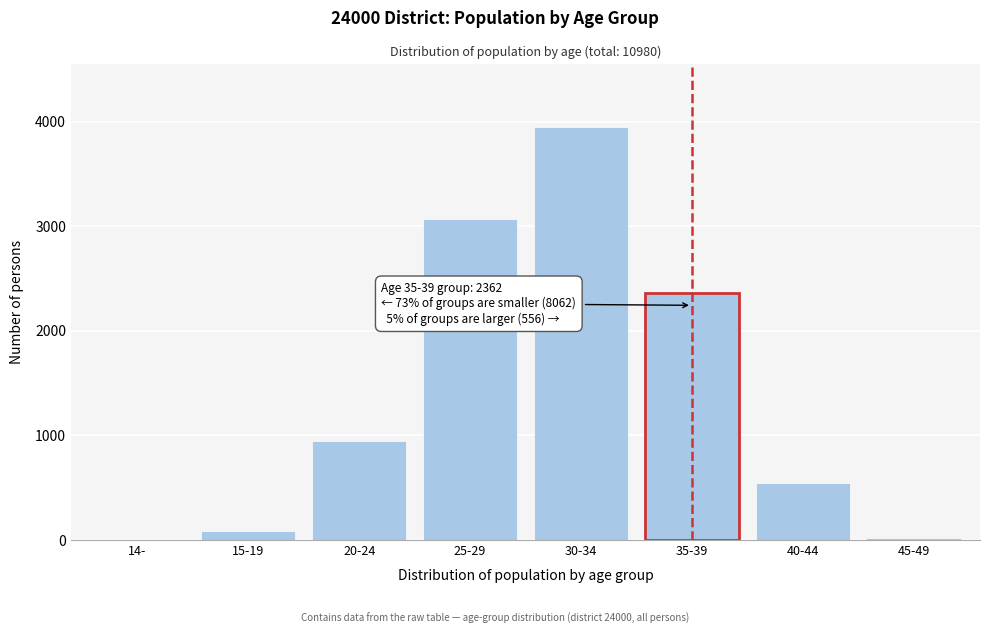

Which has a higher value, 30-34 or 25-29?

30-34